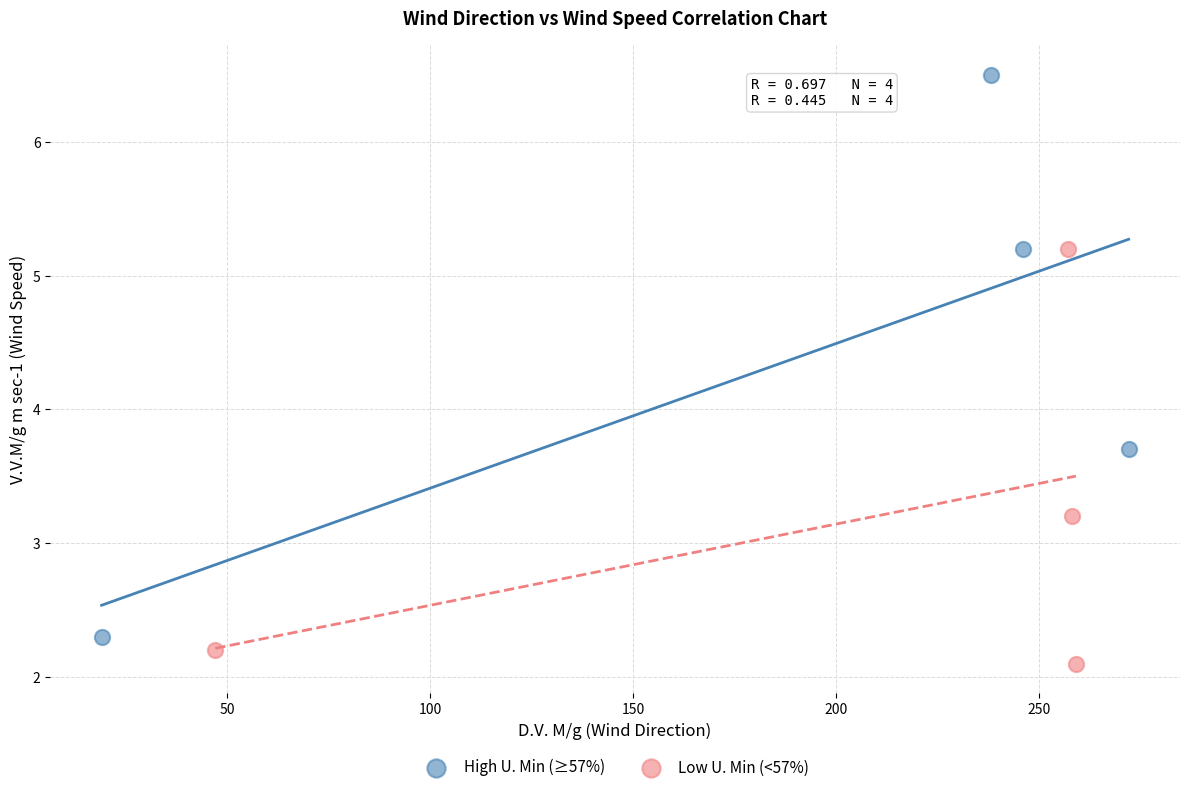

What are all the series names shown in the legend?

High U. Min (≥57%), Low U. Min (<57%)